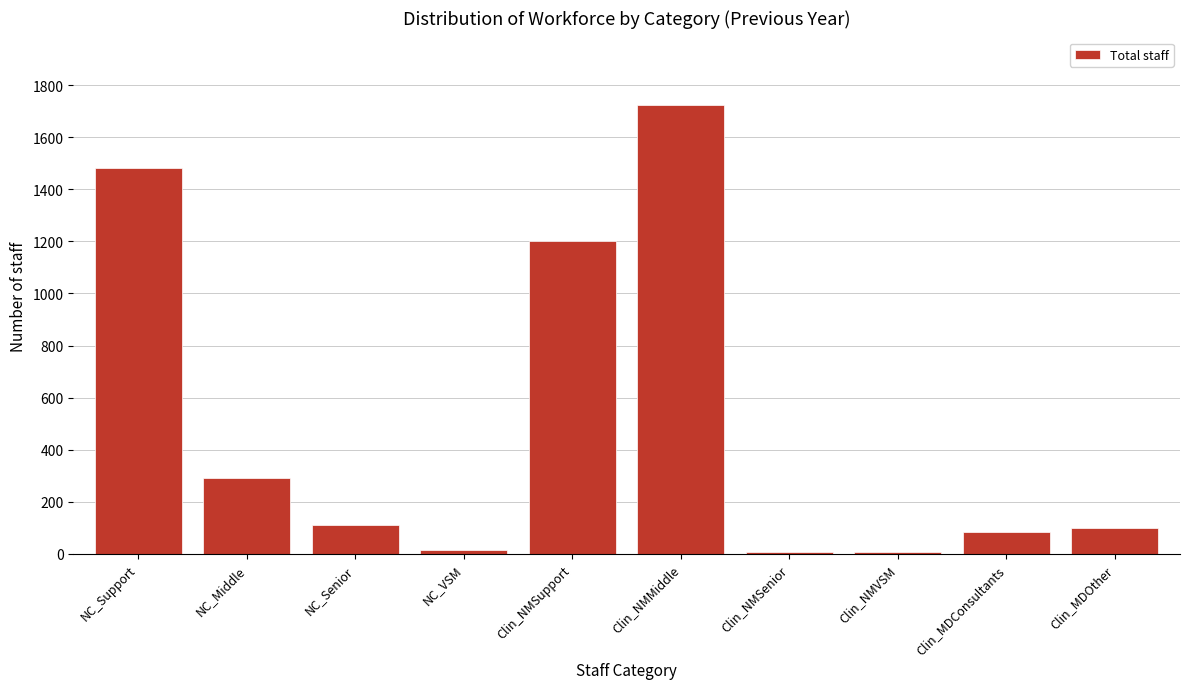

Which category has the highest value across all series?

Clin_NMMiddle